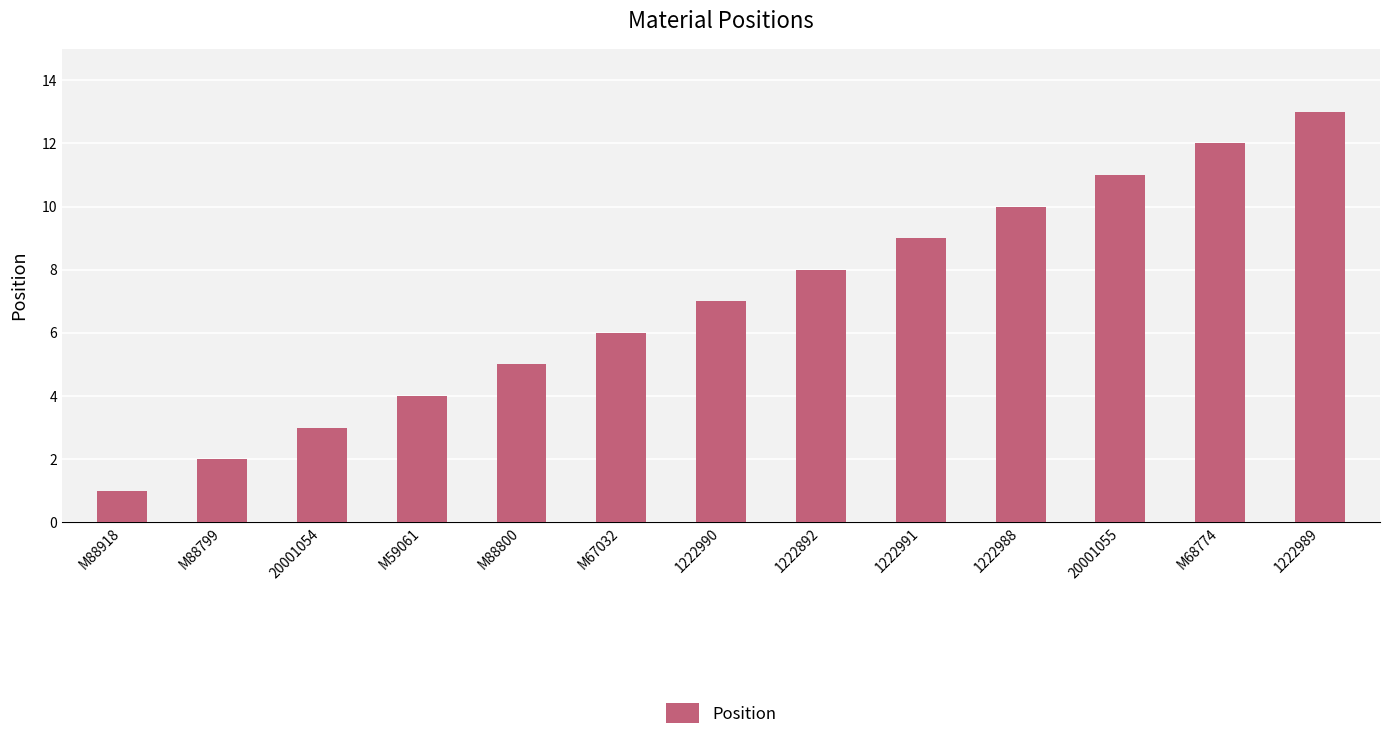

What is the difference between the maximum and minimum values?

12